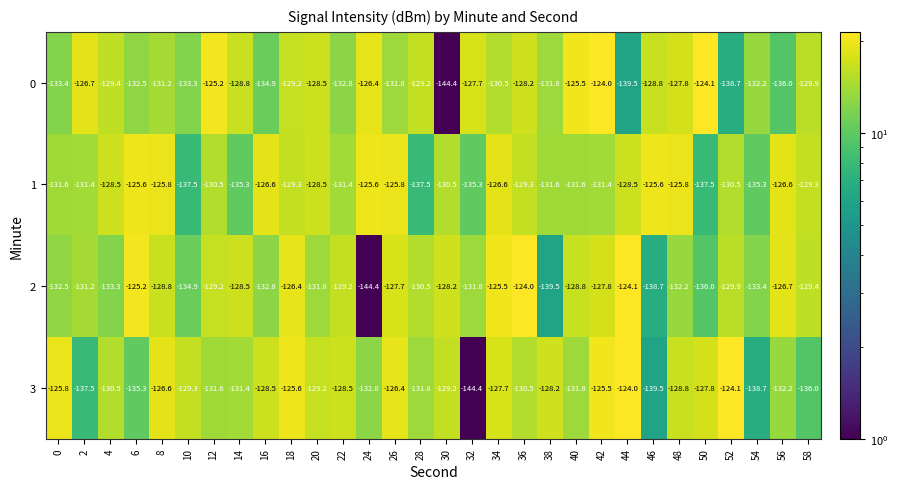

What is the difference between the highest and lowest values at 0?

7.6